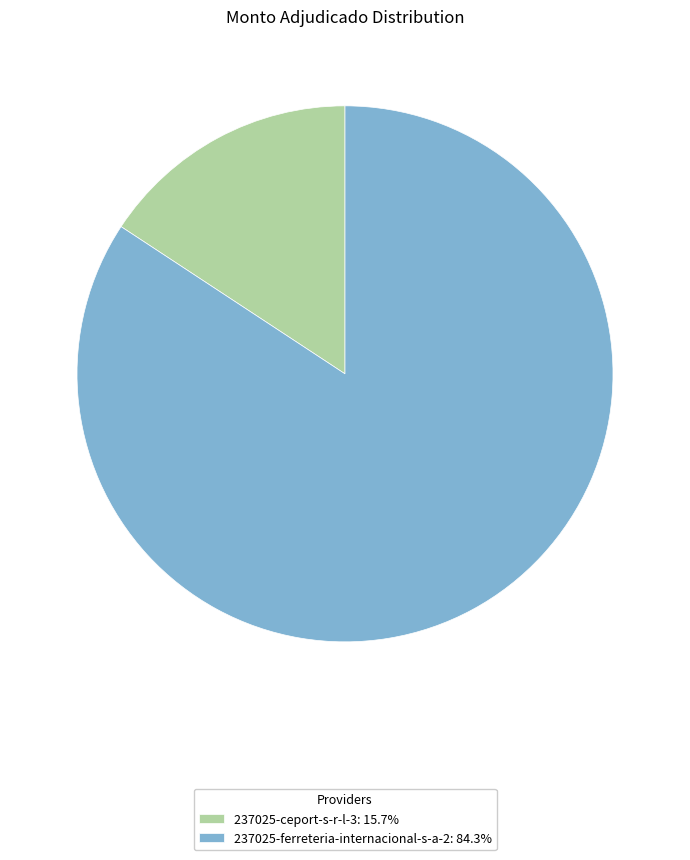

Is 237025-ceport-s-r-l-3: 15.7% the majority of the pie?

No